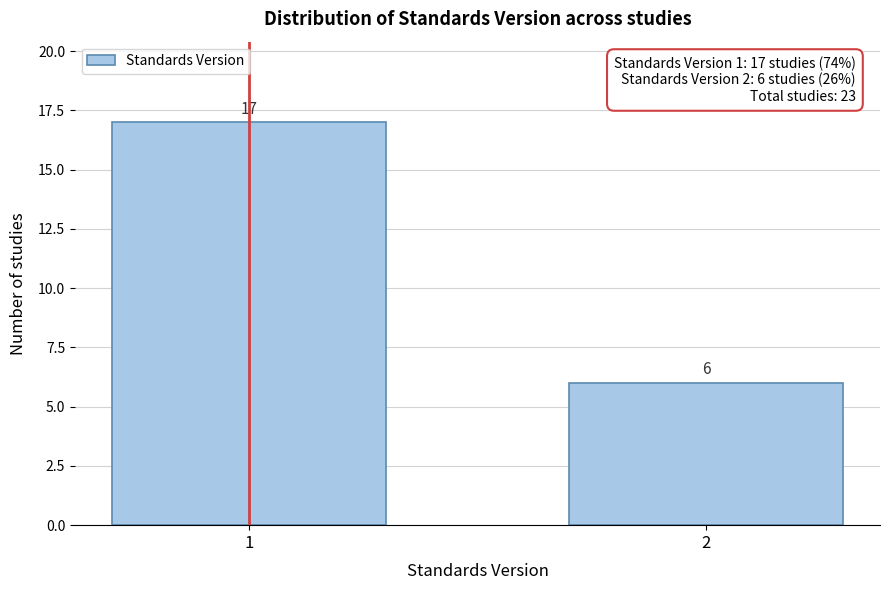

Reading left to right, extract all data points from this chart.

17	6